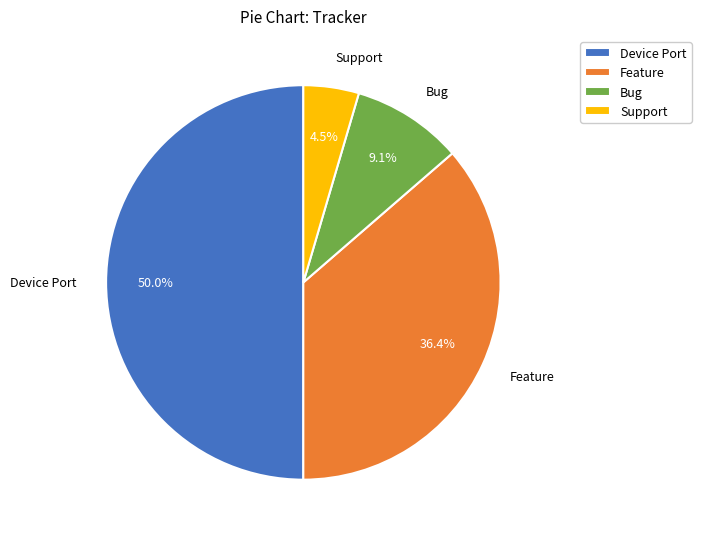

True or false: Bug accounts for 21% of the total.

False